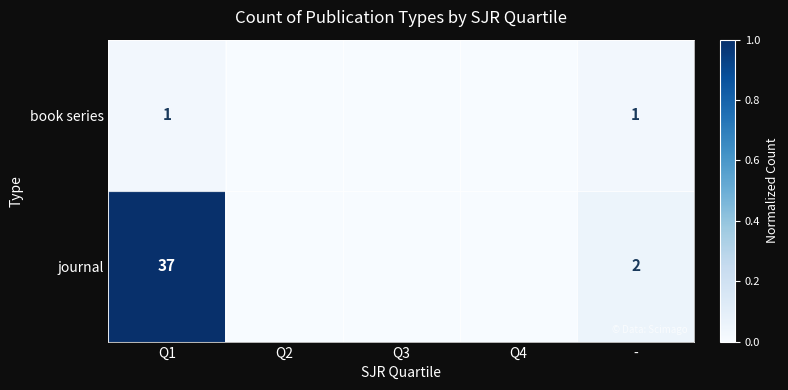

At which category does the chart reach its minimum across all series?

Q2